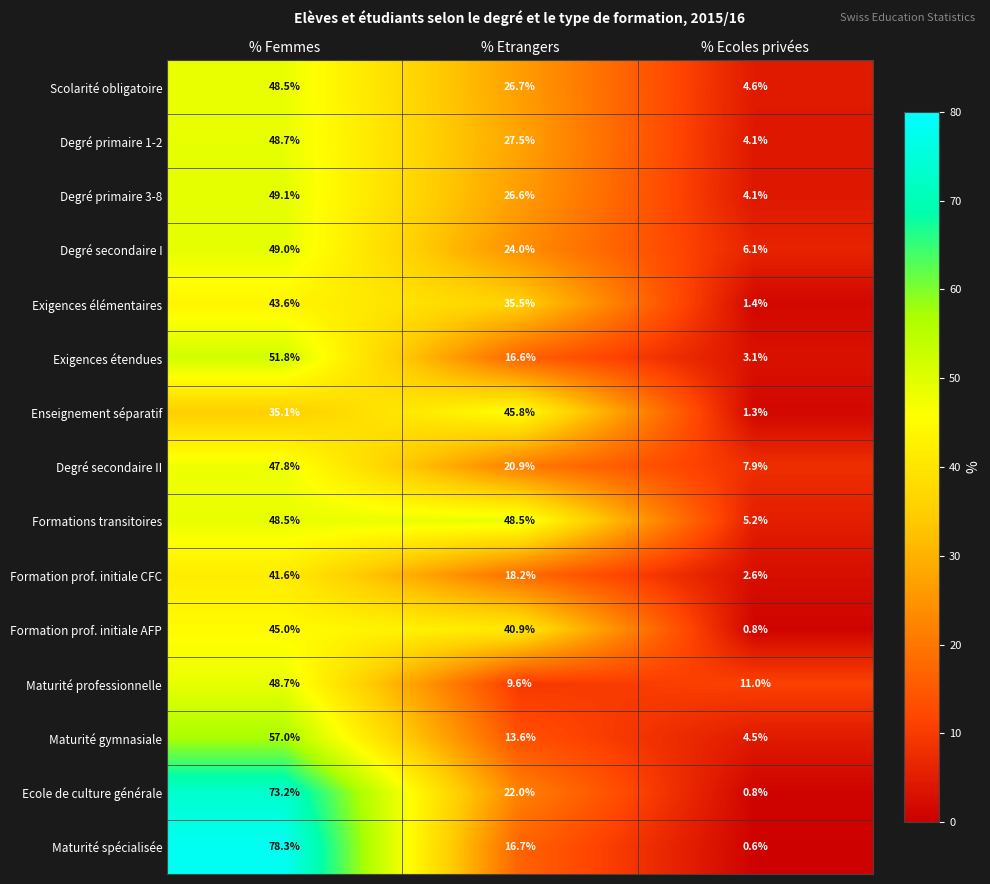

What is the spread (max minus min) of values at % Femmes?

43.2